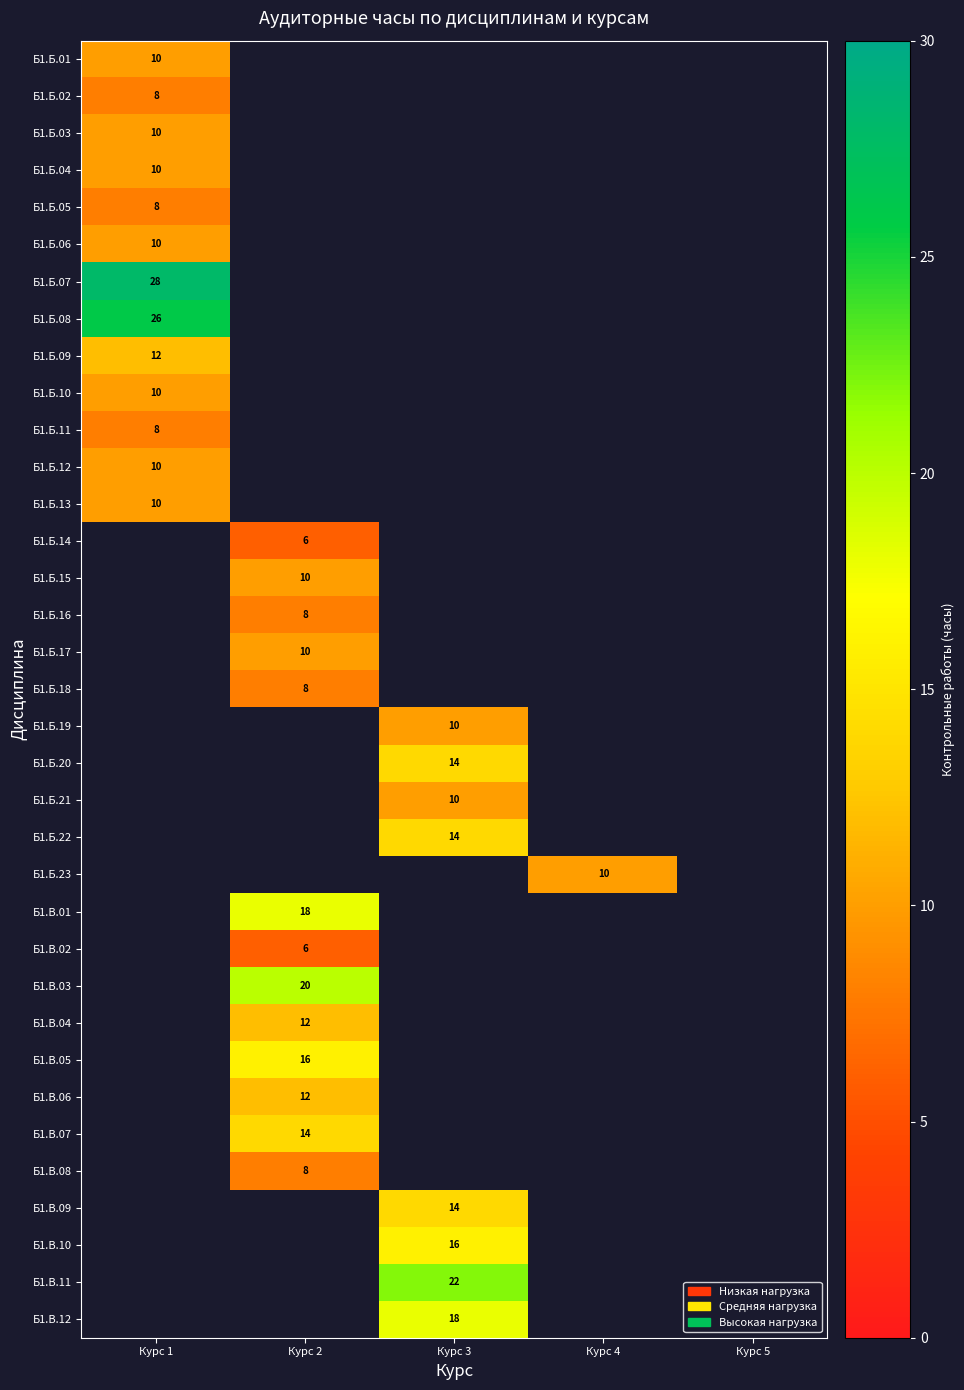

Which has a higher value, Курс 2 or Курс 3?

Курс 3